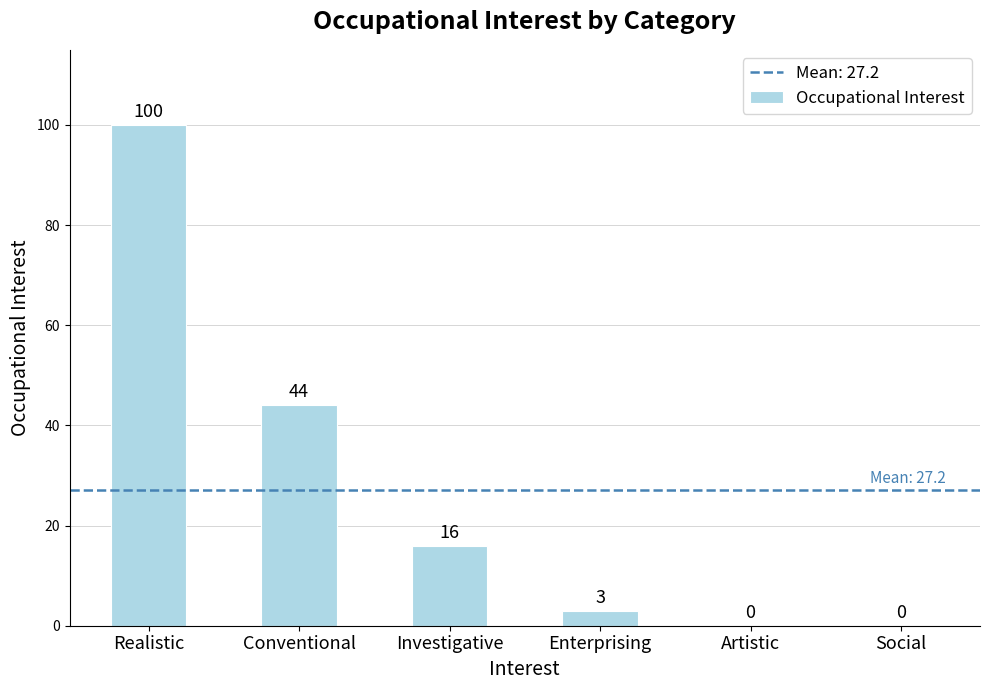

At which category does the chart reach its peak across all series?

Realistic